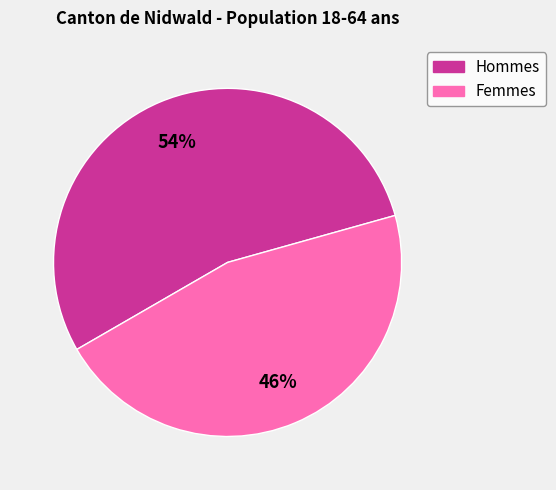

Is the sum of Femmes and Hommes greater than half?

Yes